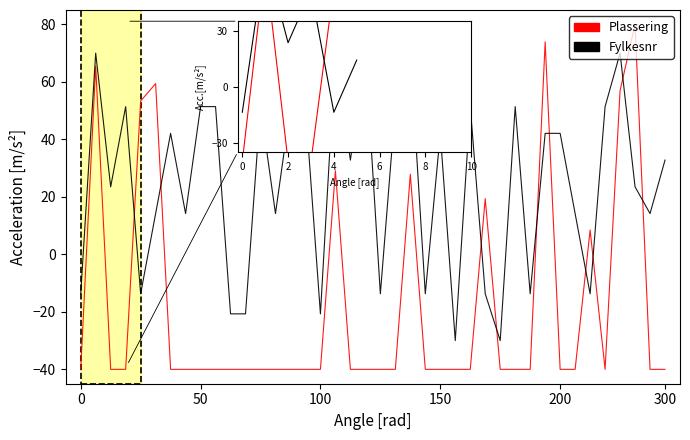

How many lines are shown in the chart?

2